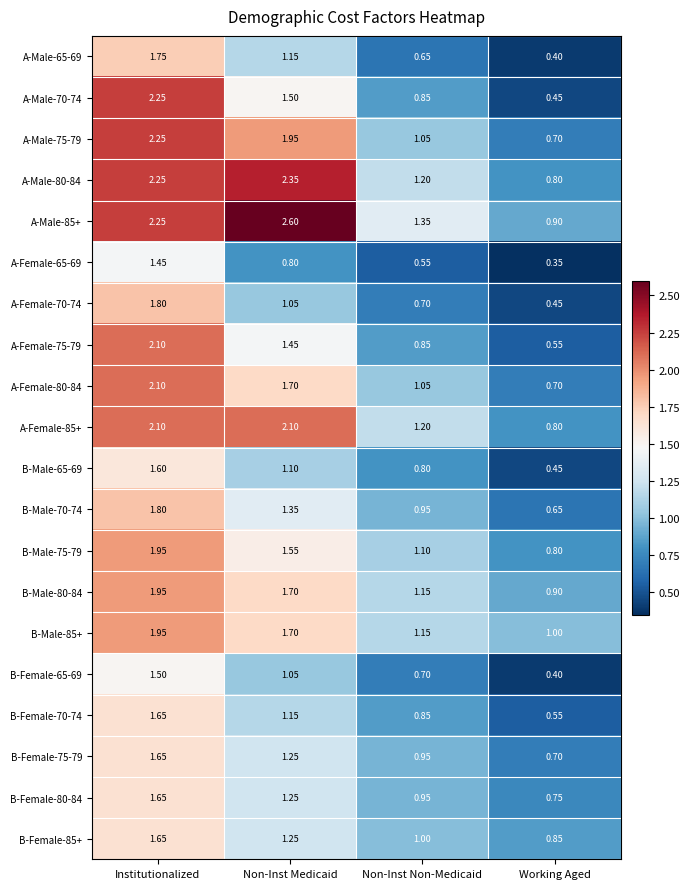

What is the maximum value shown in the chart?

2.6